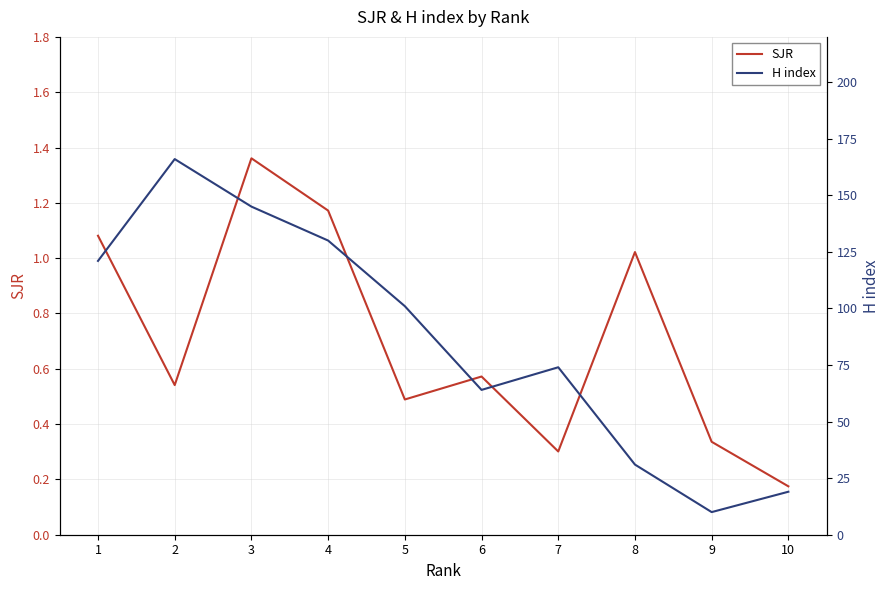

Reading left to right, transcribe all the data shown in this chart.

SJR: 1=1.1	2=0.5	3=1.4	4=1.2	5=0.5	6=0.6	7=0.3	8=1.0	9=0.3	10=0.2
H index: 1=121.0	2=166.0	3=145.0	4=130.0	5=101.0	6=64.0	7=74.0	8=31.0	9=10.0	10=19.0